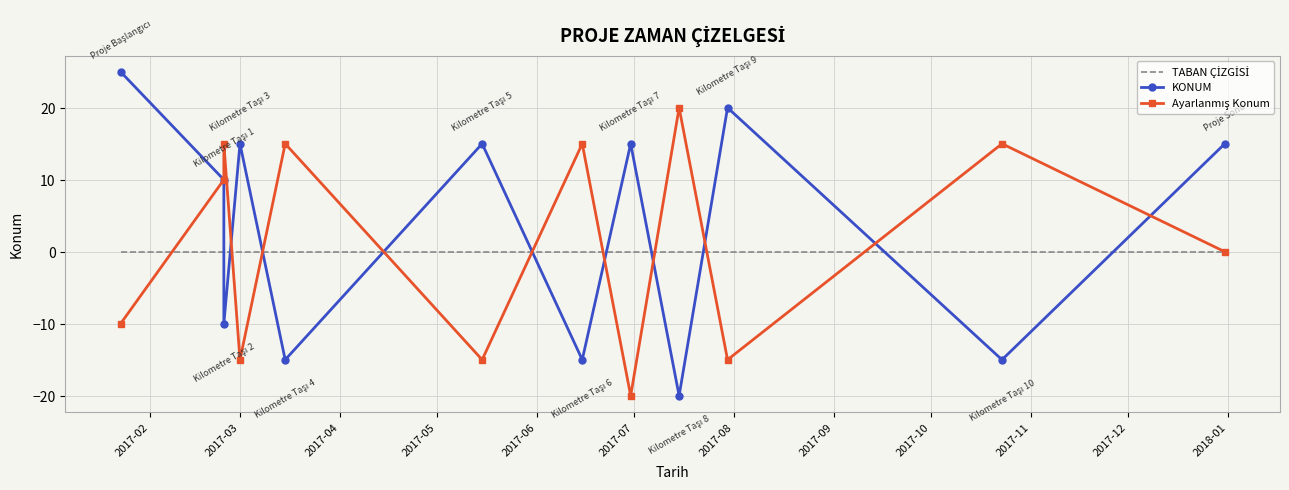

In Ayarlanmış Konum, how many points are lower than both neighbors (excluding endpoints)?

4